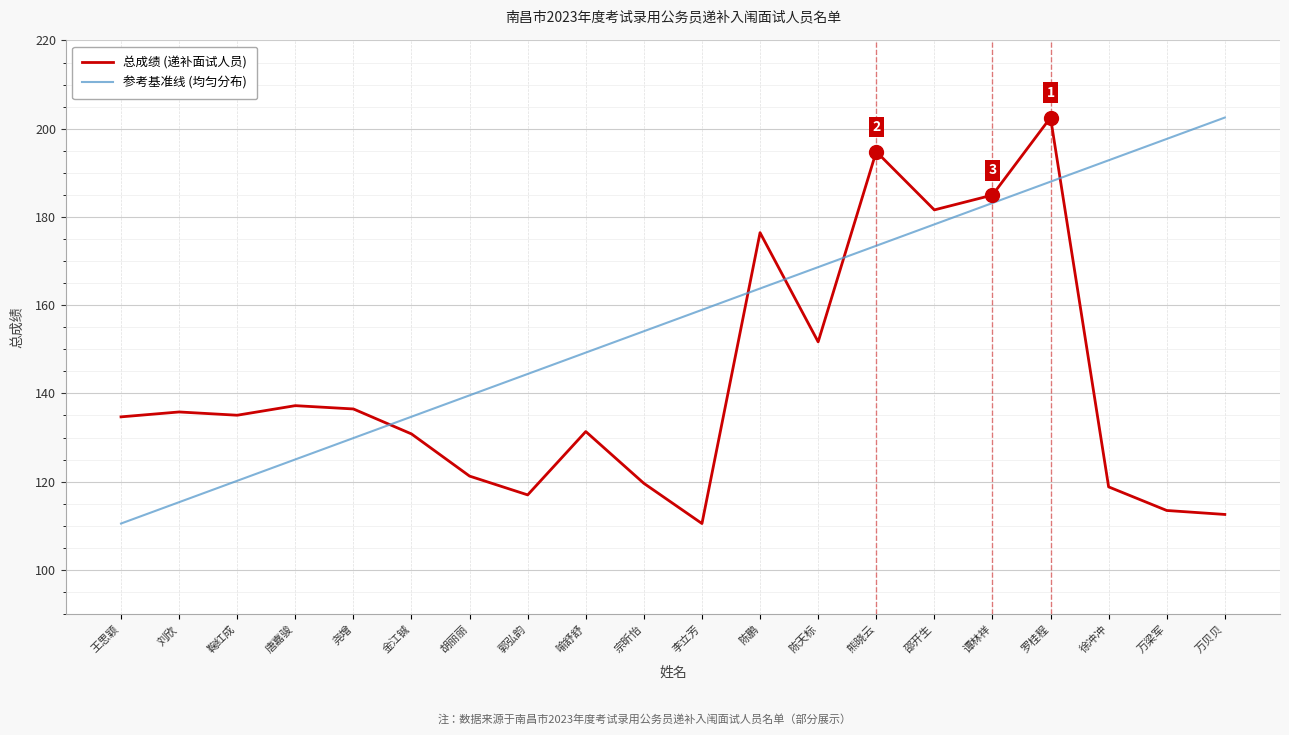

The 参考基准线 (均匀分布) series shows 110.5 at 王思颖. True or false?

True